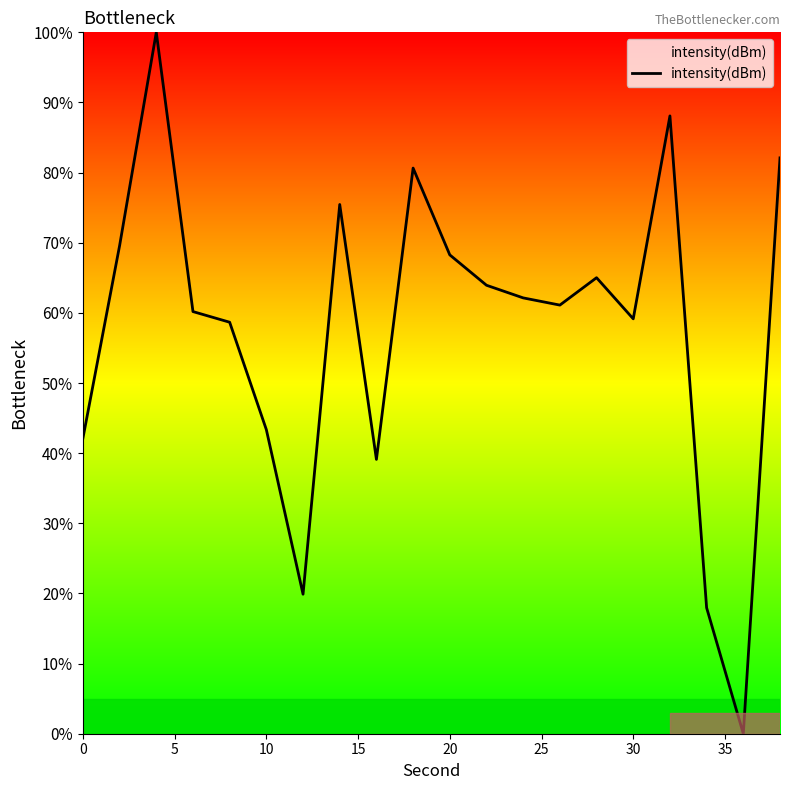

What is the greatest value displayed?

100.0